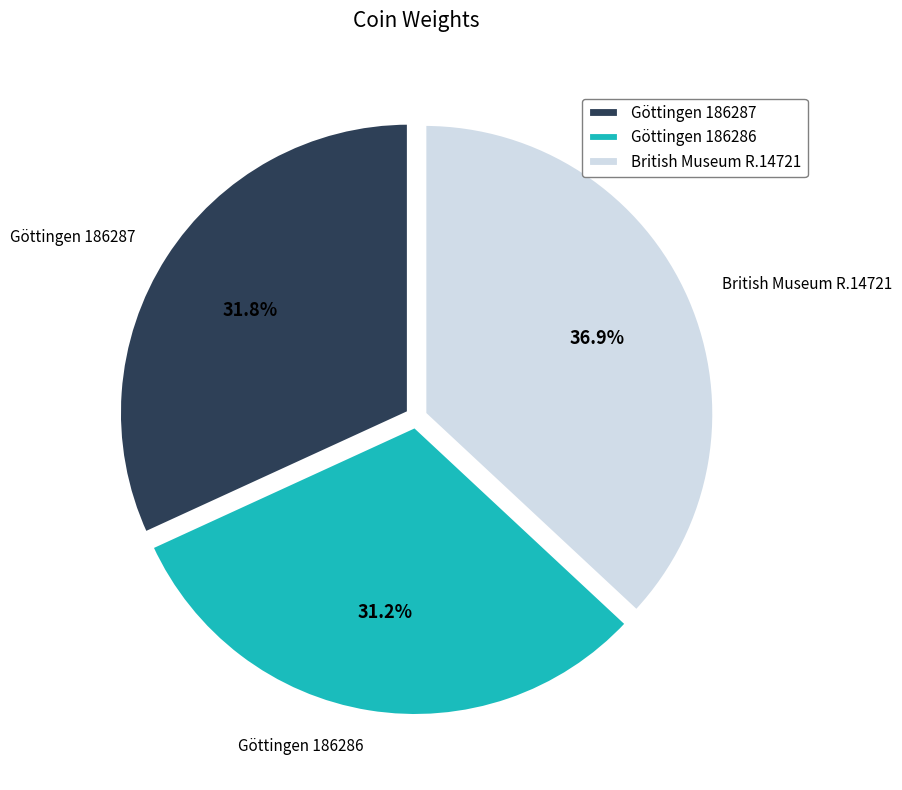

To the nearest percent, what is the difference between the Göttingen 186286 and Göttingen 186287 slice percentages?

1%